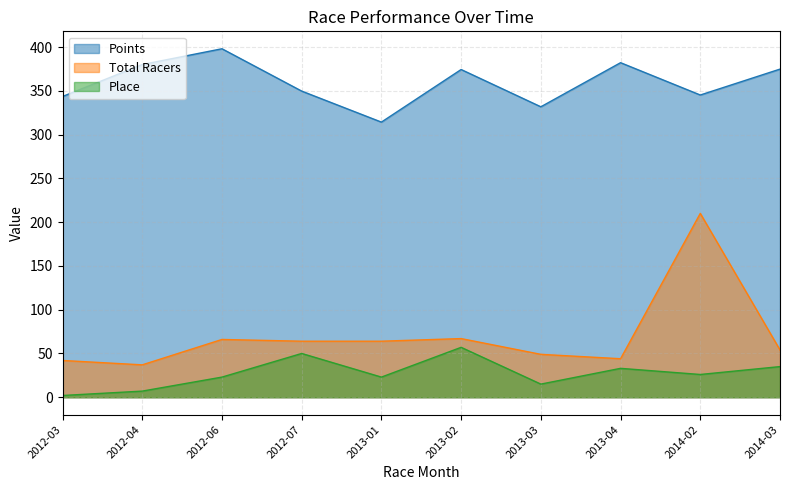

What is the label of the 5th point from the left?

2013-01